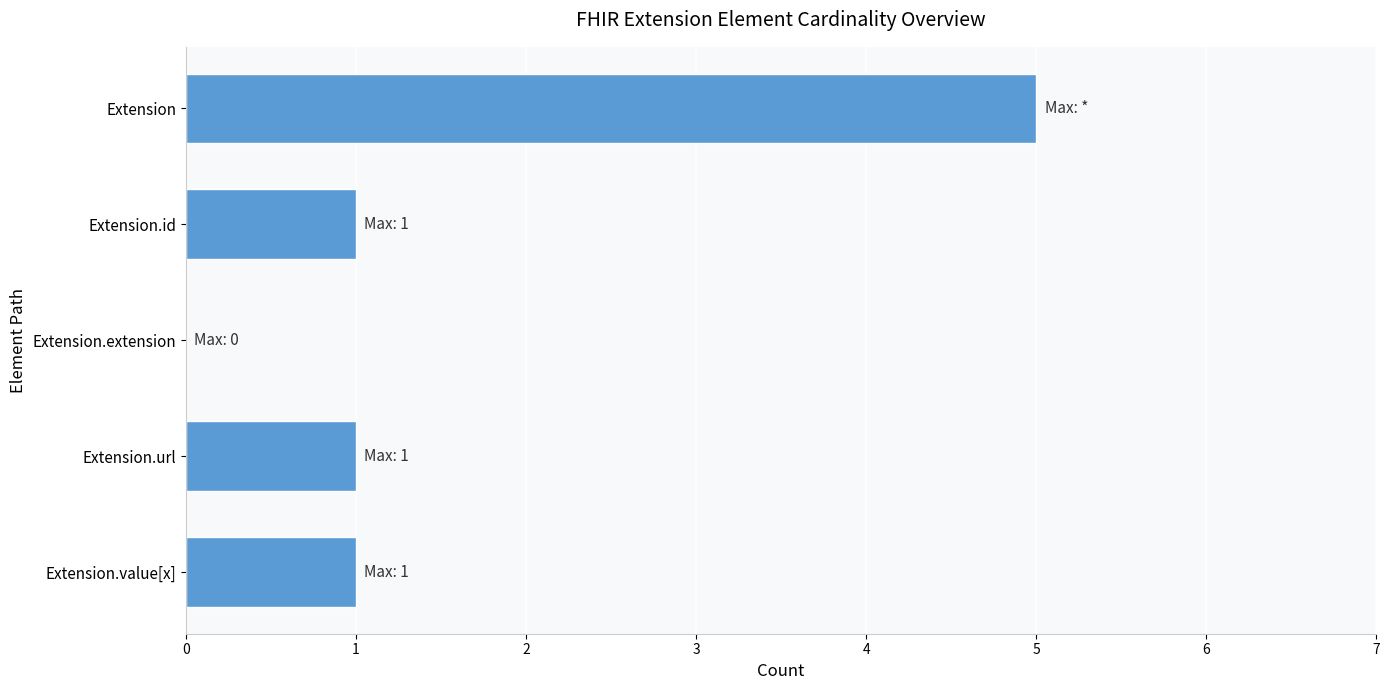

What is the change in value from Extension to Extension.extension?

-5